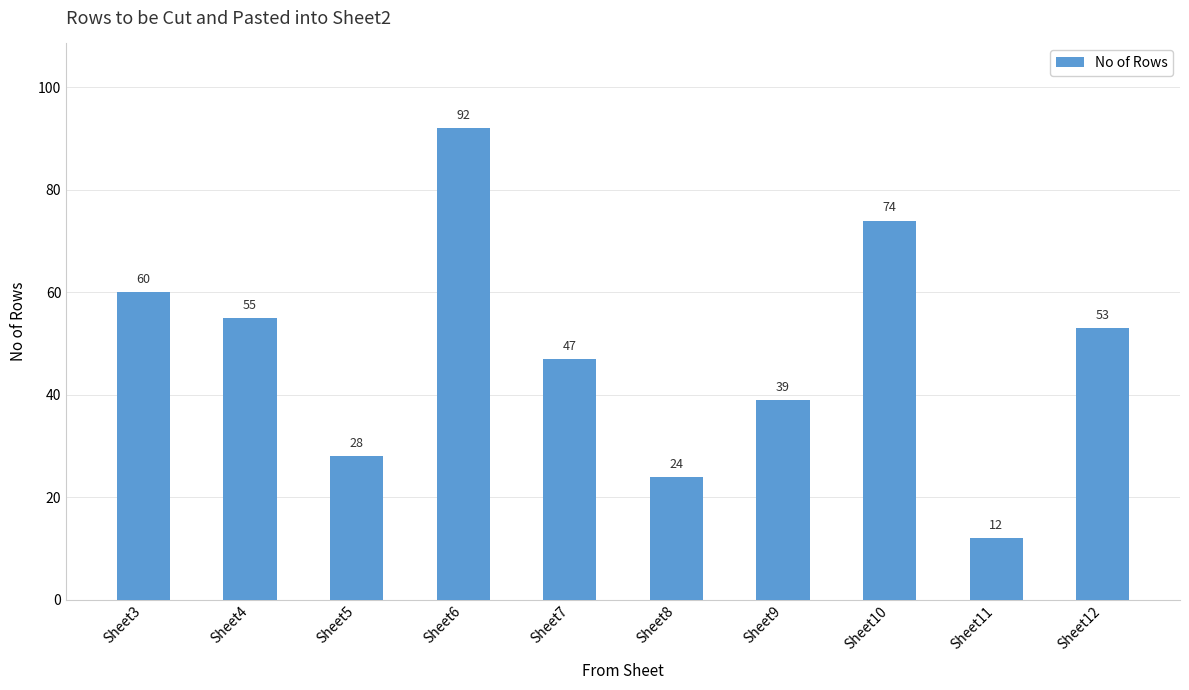

Are the bars horizontal?

No